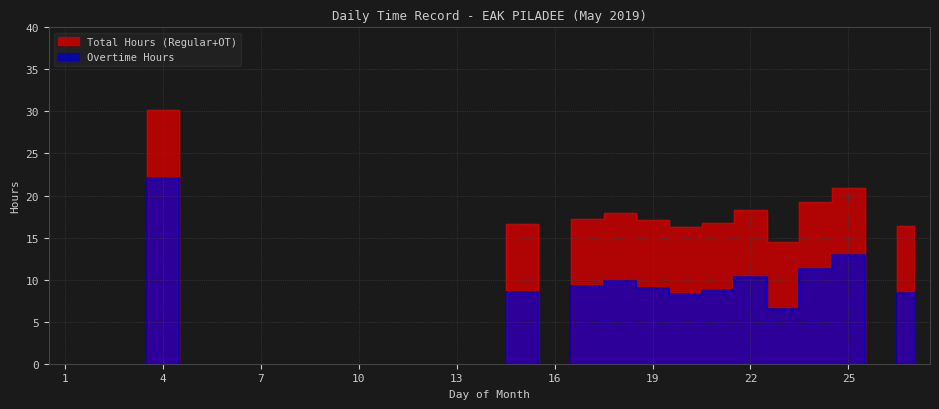

Does the chart display data point markers on the line(s)?

No